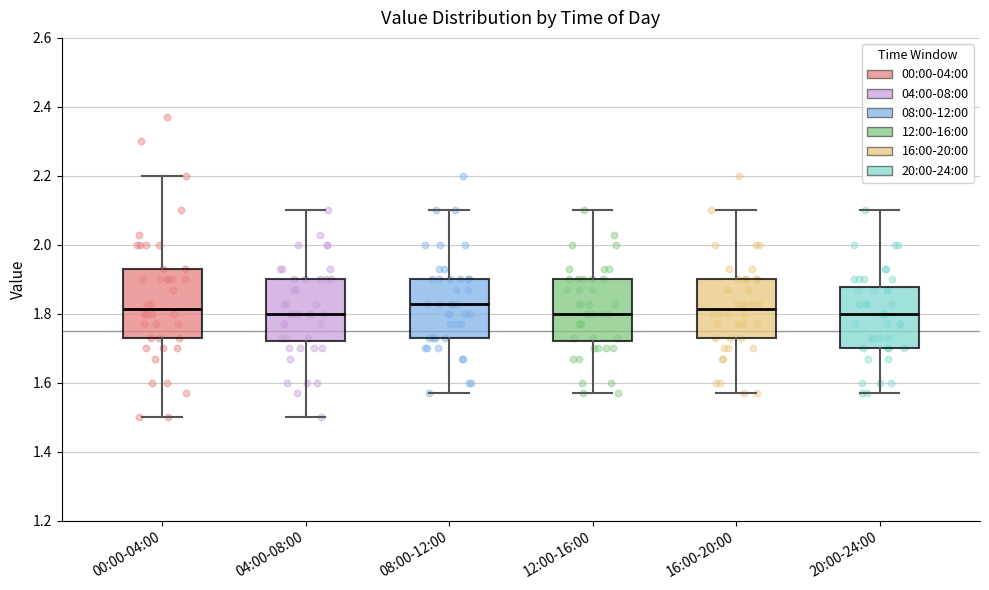

Where is the upper edge of the box for 08:00-12:00 on the y-axis? The values are not printed on the chart, so give them approximately, as read against the axis.

1.90